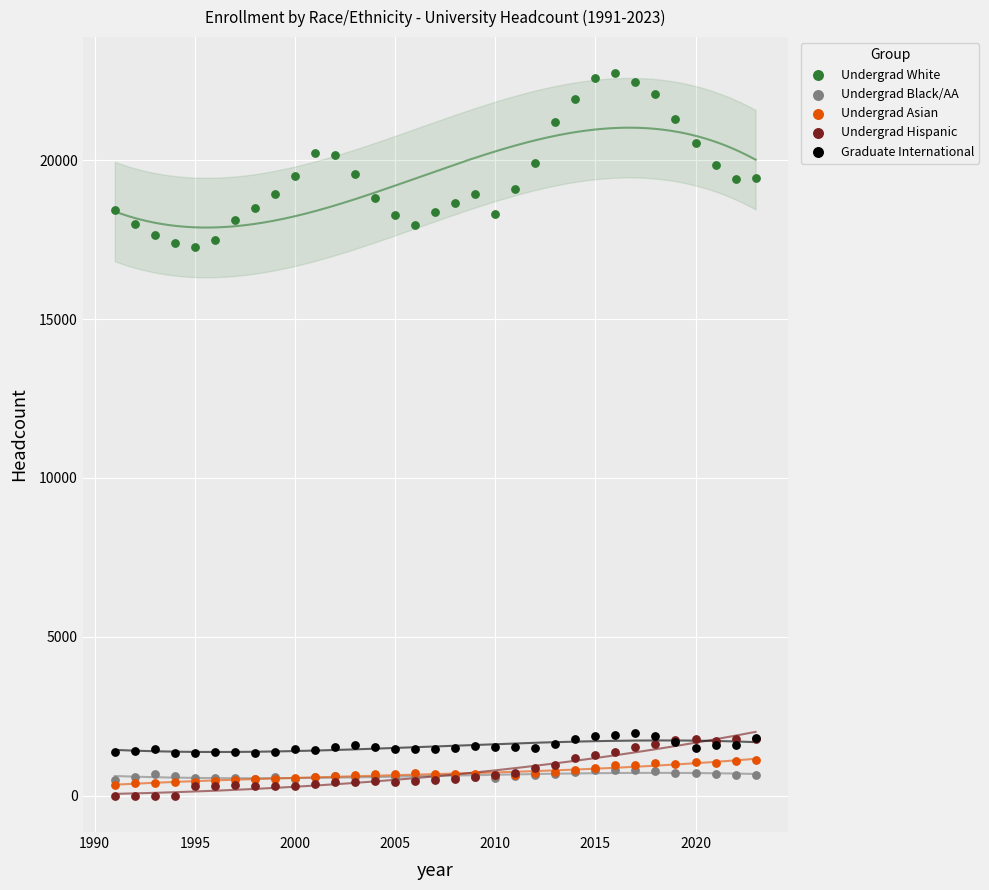

What are all the series names shown in the legend?

Undergrad White, Undergrad Black/AA, Undergrad Asian, Undergrad Hispanic, Graduate International